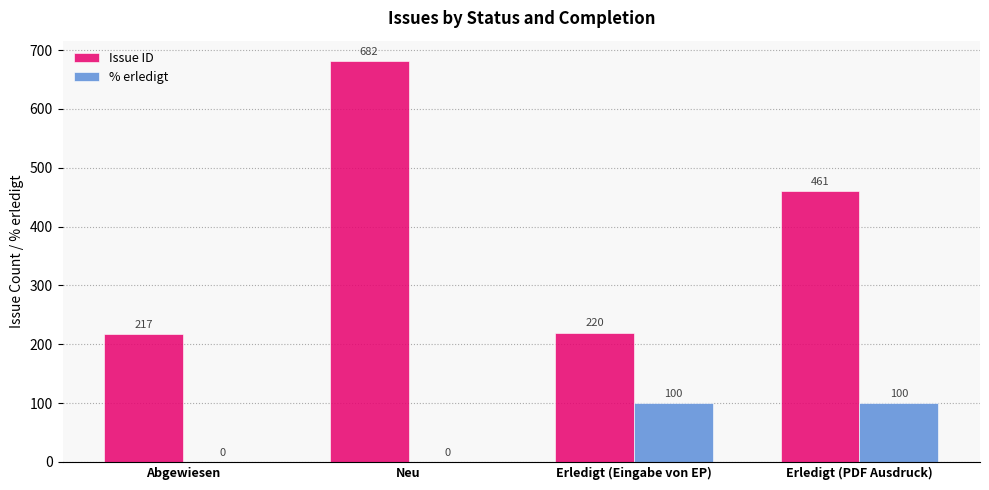

Reading right to left, extract all data points from this chart.

Issue ID: Erledigt (PDF Ausdruck)=461	Erledigt (Eingabe von EP)=220	Neu=682	Abgewiesen=217
% erledigt: Erledigt (PDF Ausdruck)=100	Erledigt (Eingabe von EP)=100	Neu=0	Abgewiesen=0